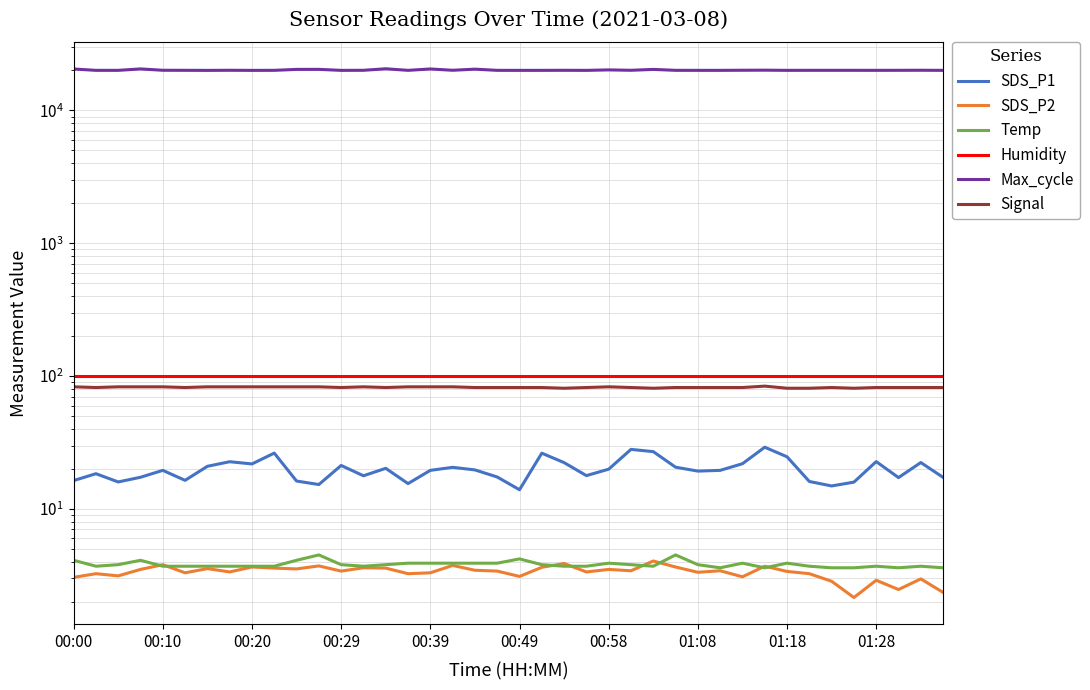

Where is the first local maximum for Signal?

13